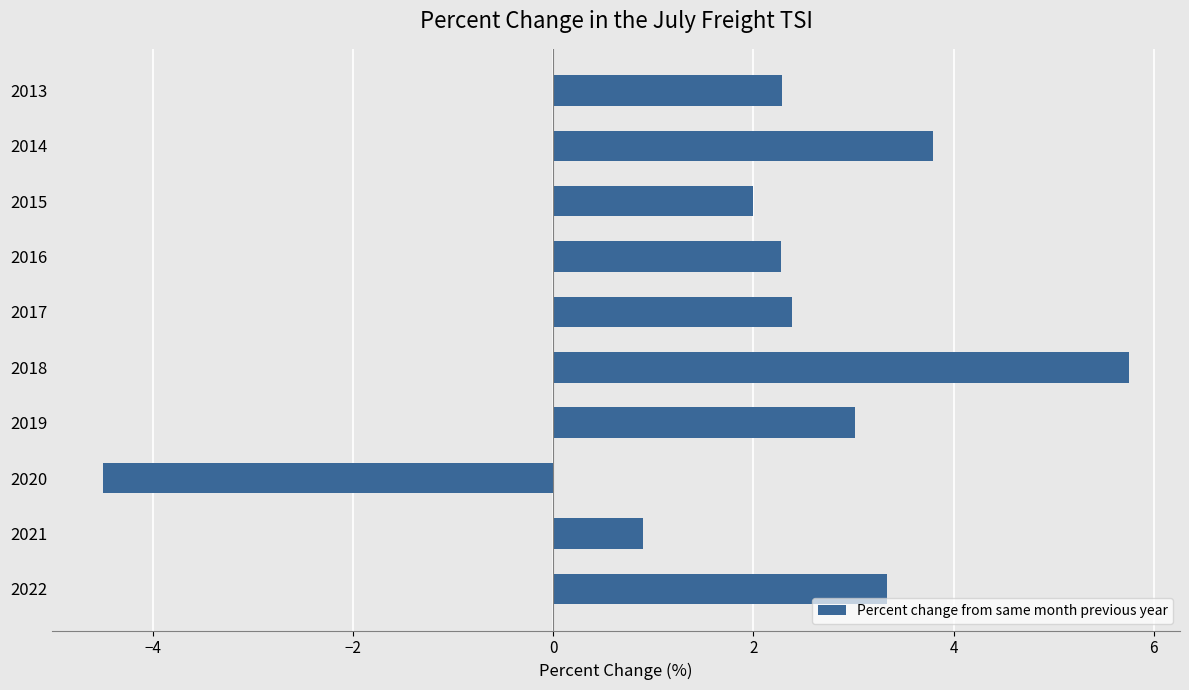

What is the approximate value at 2013?

2.3